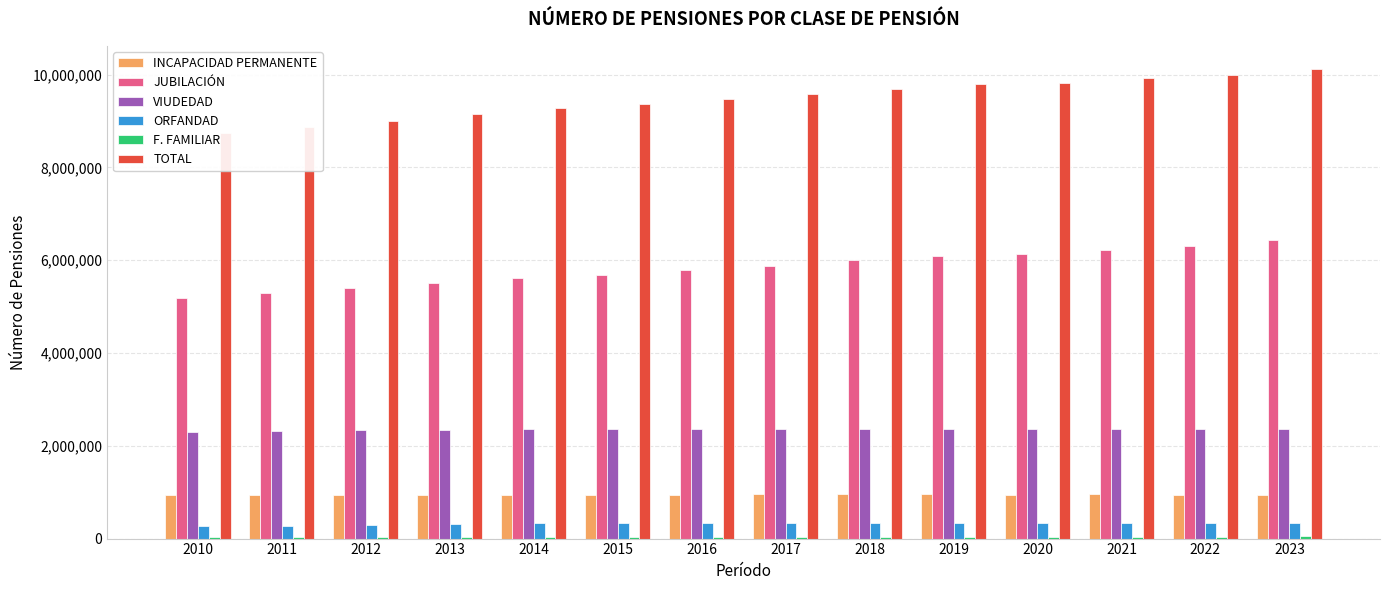

Reading right to left, list all the values displayed in this chart.

INCAPACIDAD PERMANENTE: 2023=945976	2022=949781	2021=953591	2020=948917	2019=962035	2018=955269	2017=951871	2016=944600	2015=936666	2014=929568	2013=933433	2012=943021	2011=942883	2010=936895
JUBILACIÓN: 2023=6424813	2022=6302297	2021=6218551	2020=6125792	2019=6089294	2018=5994755	2017=5884135	2016=5784748	2015=5686678	2014=5611105	2013=5513570	2012=5391504	2011=5289994	2010=5193107
VIUDEDAD: 2023=2354805	2022=2356613	2021=2358328	2020=2352738	2019=2366788	2018=2365497	2017=2365468	2016=2364388	2015=2358932	2014=2355965	2013=2345901	2012=2331726	2011=2319204	2010=2300877
ORFANDAD: 2023=340866	2022=341311	2021=342218	2020=338540	2019=340106	2018=338470	2017=339052	2016=339471	2015=339166	2014=335637	2013=315013	2012=294827	2011=275993	2010=271182
F. FAMILIAR: 2023=45531	2022=44834	2021=44278	2020=43032	2019=43156	2018=42281	2017=41244	2016=40275	2015=39357	2014=38667	2013=38049	2012=37967	2011=38203	2010=37671
TOTAL: 2023=10111991	2022=9994836	2021=9916966	2020=9809019	2019=9801379	2018=9696272	2017=9581770	2016=9473482	2015=9360799	2014=9270942	2013=9145966	2012=8999045	2011=8866277	2010=8739732